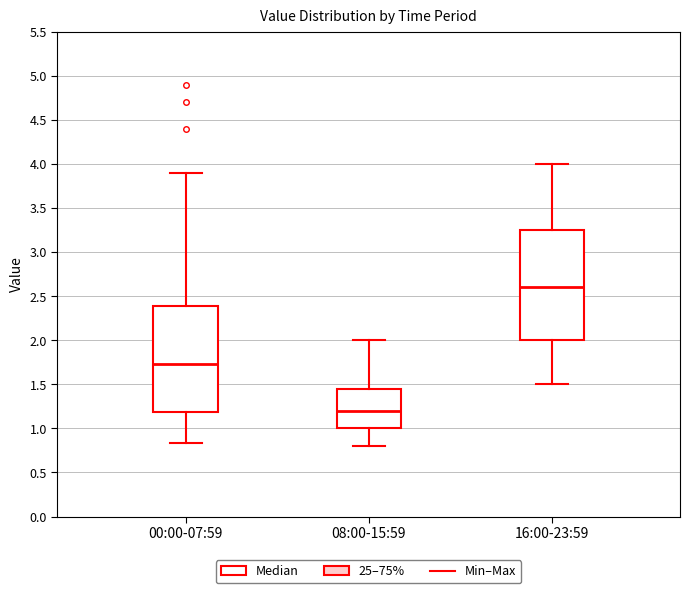

Where is the upper edge of the box for 00:00-07:59 on the y-axis? The values are not printed on the chart, so give them approximately, as read against the axis.

2.40